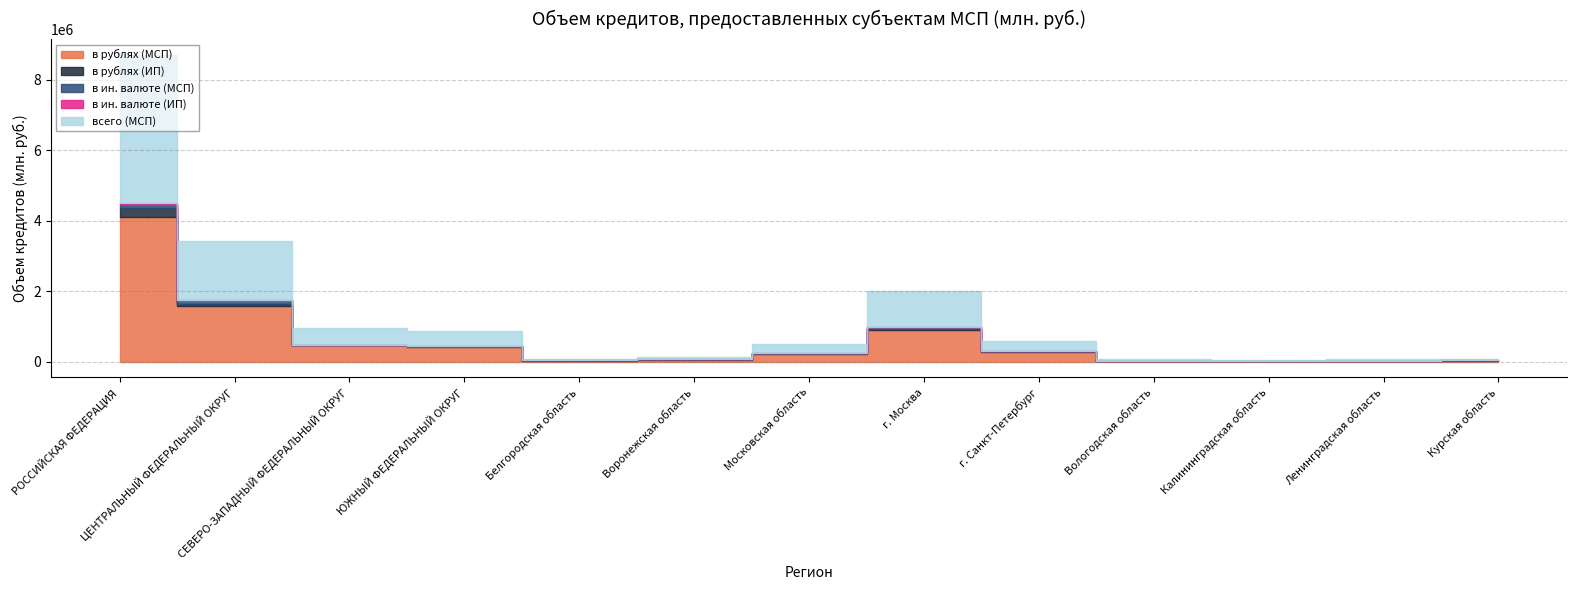

Reading left to right, what are all the values shown in this chart?

в рублях (МСП): РОССИЙСКАЯ ФЕДЕРАЦИЯ=4105019	ЦЕНТРАЛЬНЫЙ ФЕДЕРАЛЬНЫЙ ОКРУГ=1593630	СЕВЕРО-ЗАПАДНЫЙ ФЕДЕРАЛЬНЫЙ ОКРУГ=467711	ЮЖНЫЙ ФЕДЕРАЛЬНЫЙ ОКРУГ=412571	Белгородская область=37018	Воронежская область=66632	Московская область=236772	г. Москва=915031	г. Санкт-Петербург=293162	Вологодская область=31740	Калининградская область=31286	Ленинградская область=36988	Курская область=34223
в рублях (ИП): РОССИЙСКАЯ ФЕДЕРАЦИЯ=266057	ЦЕНТРАЛЬНЫЙ ФЕДЕРАЛЬНЫЙ ОКРУГ=58365	СЕВЕРО-ЗАПАДНЫЙ ФЕДЕРАЛЬНЫЙ ОКРУГ=20914	ЮЖНЫЙ ФЕДЕРАЛЬНЫЙ ОКРУГ=35290	Белгородская область=4268	Воронежская область=4898	Московская область=5039	г. Москва=6637	г. Санкт-Петербург=3428	Вологодская область=4401	Калининградская область=2033	Ленинградская область=926	Курская область=6842
в ин. валюте (МСП): РОССИЙСКАЯ ФЕДЕРАЦИЯ=116791	ЦЕНТРАЛЬНЫЙ ФЕДЕРАЛЬНЫЙ ОКРУГ=93404	СЕВЕРО-ЗАПАДНЫЙ ФЕДЕРАЛЬНЫЙ ОКРУГ=4219	ЮЖНЫЙ ФЕДЕРАЛЬНЫЙ ОКРУГ=8121	Белгородская область=17	Воронежская область=799	Московская область=11237	г. Москва=79167	г. Санкт-Петербург=2937	Вологодская область=245	Калининградская область=910	Ленинградская область=0	Курская область=109
в ин. валюте (ИП): РОССИЙСКАЯ ФЕДЕРАЦИЯ=1257	ЦЕНТРАЛЬНЫЙ ФЕДЕРАЛЬНЫЙ ОКРУГ=1212	СЕВЕРО-ЗАПАДНЫЙ ФЕДЕРАЛЬНЫЙ ОКРУГ=30	ЮЖНЫЙ ФЕДЕРАЛЬНЫЙ ОКРУГ=0	Белгородская область=0	Воронежская область=0	Московская область=22	г. Москва=583	г. Санкт-Петербург=10	Вологодская область=20	Калининградская область=0	Ленинградская область=0	Курская область=0
всего (МСП): РОССИЙСКАЯ ФЕДЕРАЦИЯ=4221810	ЦЕНТРАЛЬНЫЙ ФЕДЕРАЛЬНЫЙ ОКРУГ=1687034	СЕВЕРО-ЗАПАДНЫЙ ФЕДЕРАЛЬНЫЙ ОКРУГ=471930	ЮЖНЫЙ ФЕДЕРАЛЬНЫЙ ОКРУГ=420692	Белгородская область=37035	Воронежская область=67431	Московская область=248009	г. Москва=994198	г. Санкт-Петербург=296099	Вологодская область=31985	Калининградская область=32196	Ленинградская область=36988	Курская область=34332